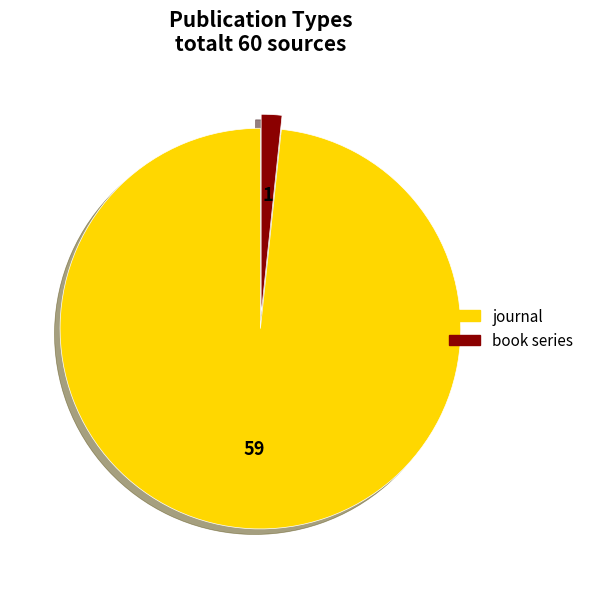

Which category has the smallest portion of the pie?

book series